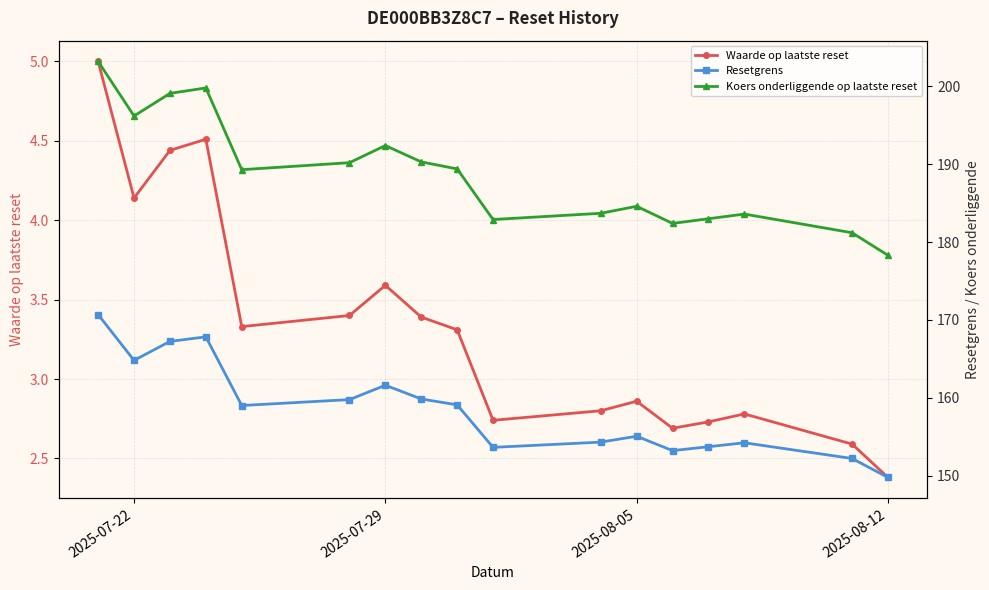

At which label is Waarde op laatste reset closest to 3?

2025-08-05